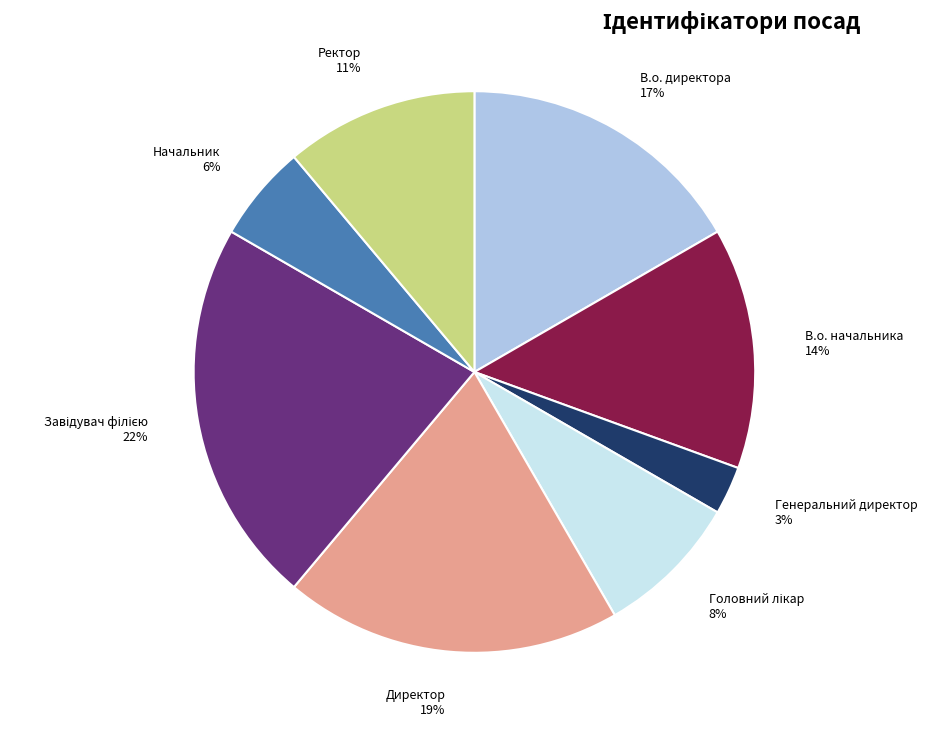

Is it true that Ректор is 11% of the pie?

True